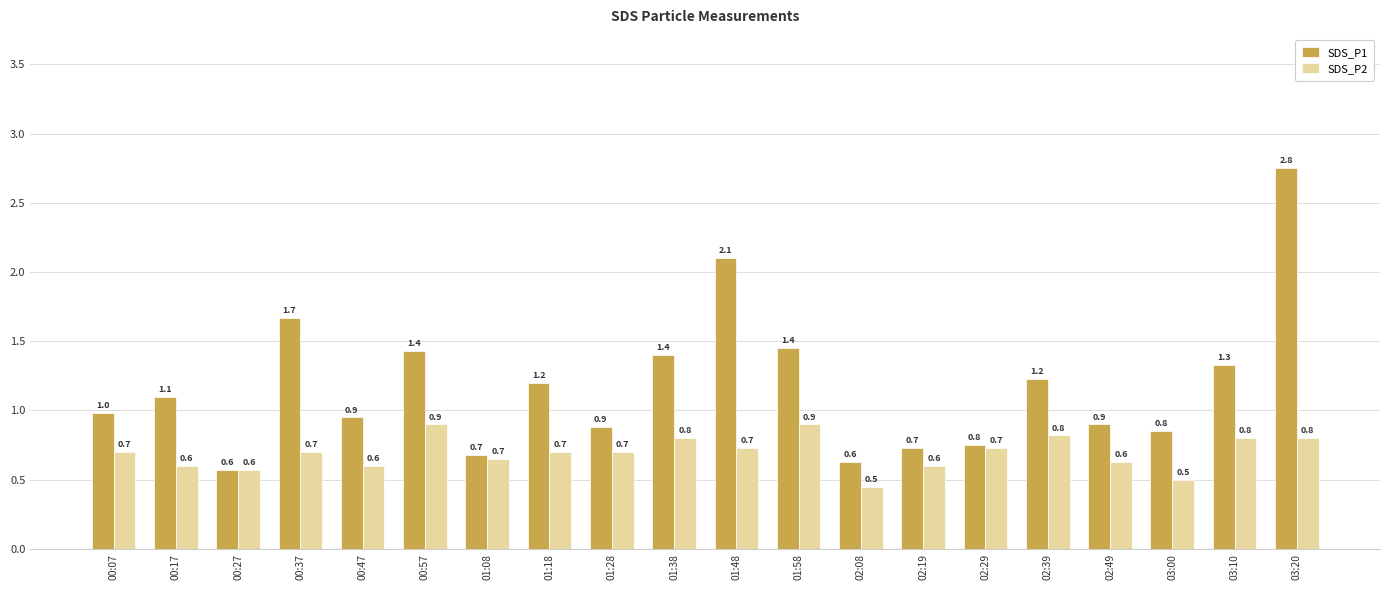

What is the sum of all SDS_P1 values?

23.6